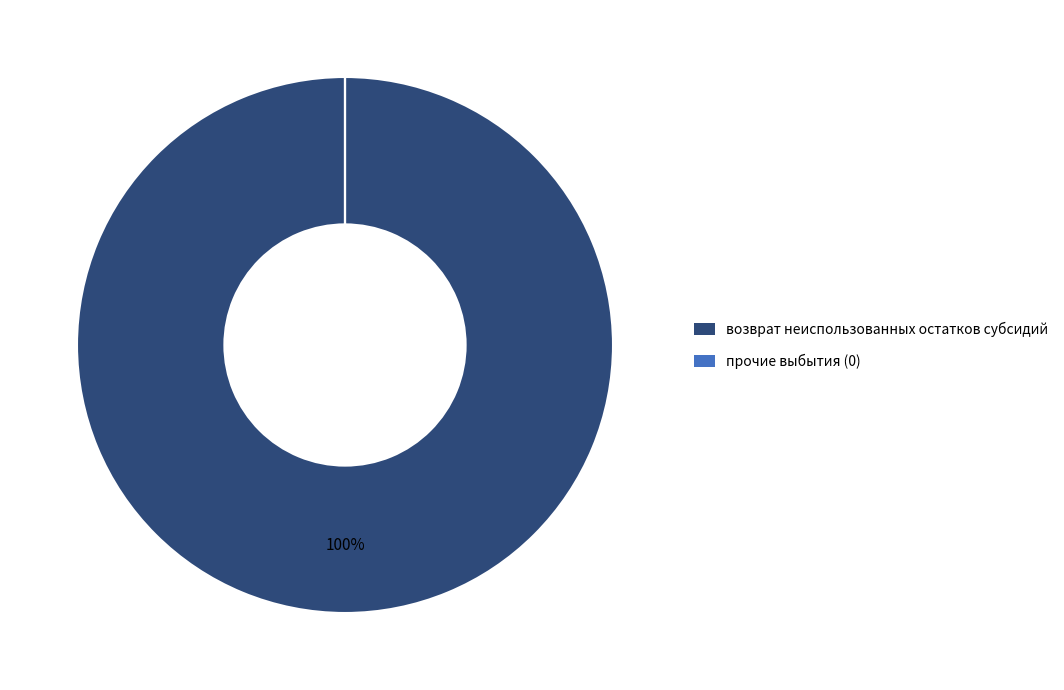

Is there any slice that represents more than half of the pie?

Yes